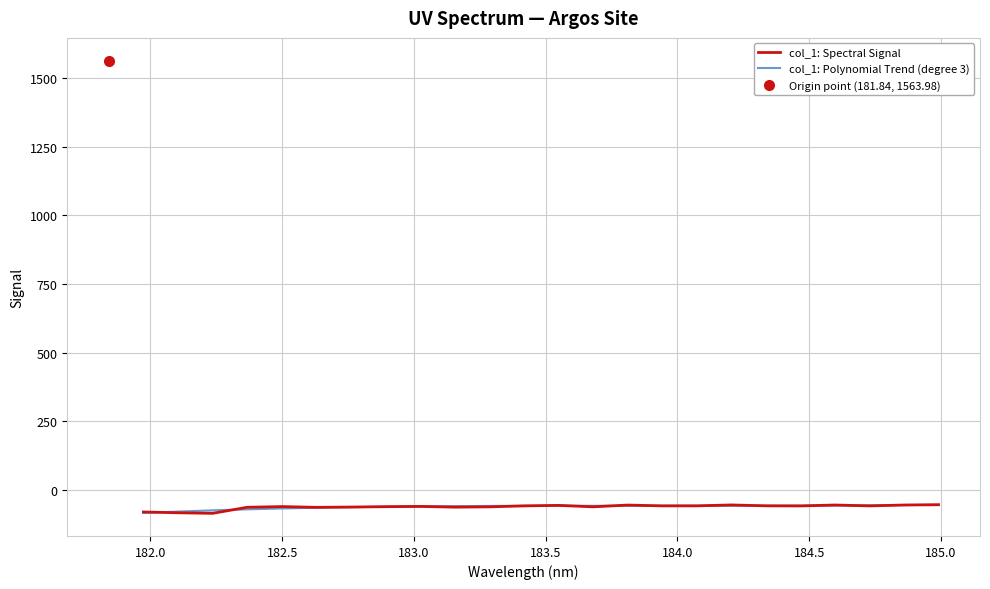

What is the highest value of the col_1: Spectral Signal series?

-54.0